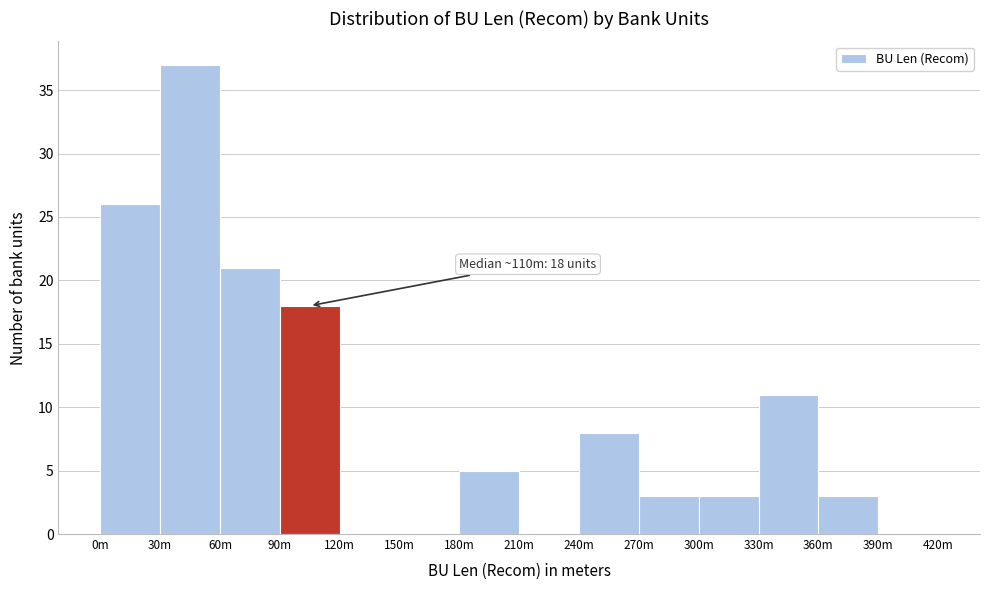

Reading left to right, transcribe all the data shown in this chart.

0m=26	30m=37	60m=21	90m=18	120m=0	150m=0	180m=5	210m=0	240m=8	270m=3	300m=3	330m=11	360m=3	390m=0